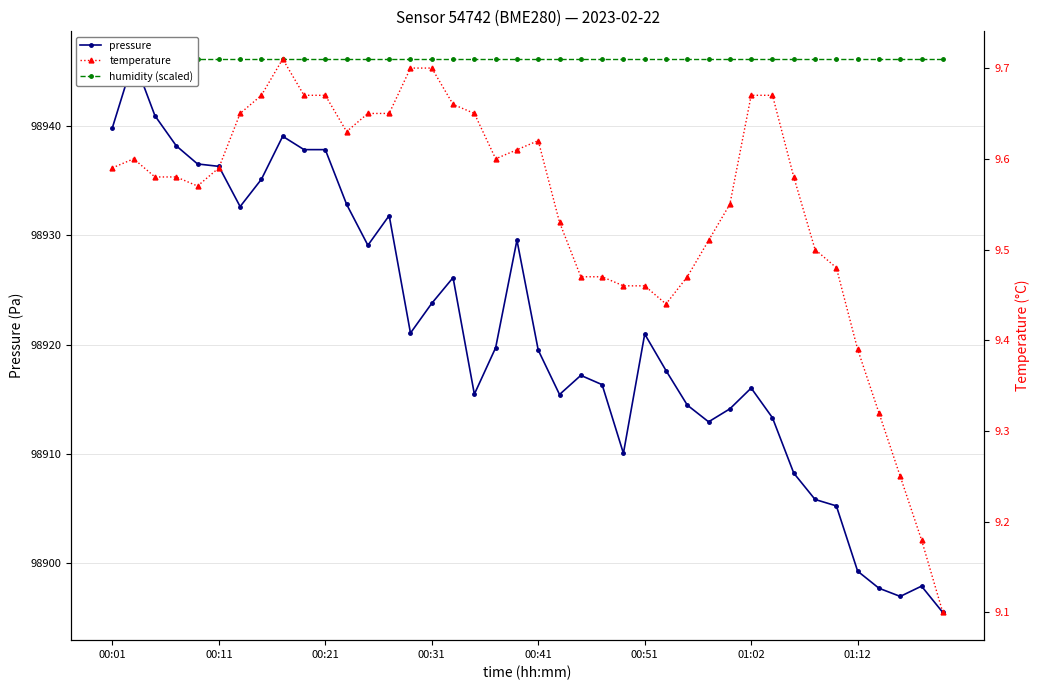

The value of humidity (scaled) at 01:02 is 98946.1. True or false?

True